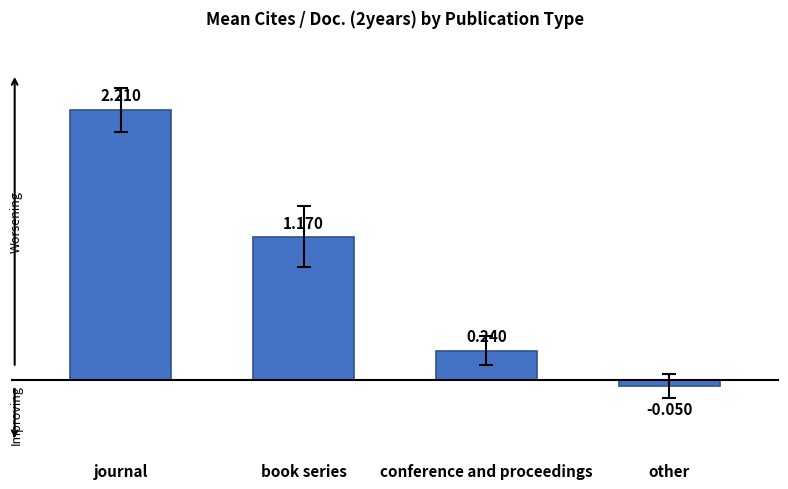

List the labels in order of value, smallest first.

other, conference and proceedings, book series, journal